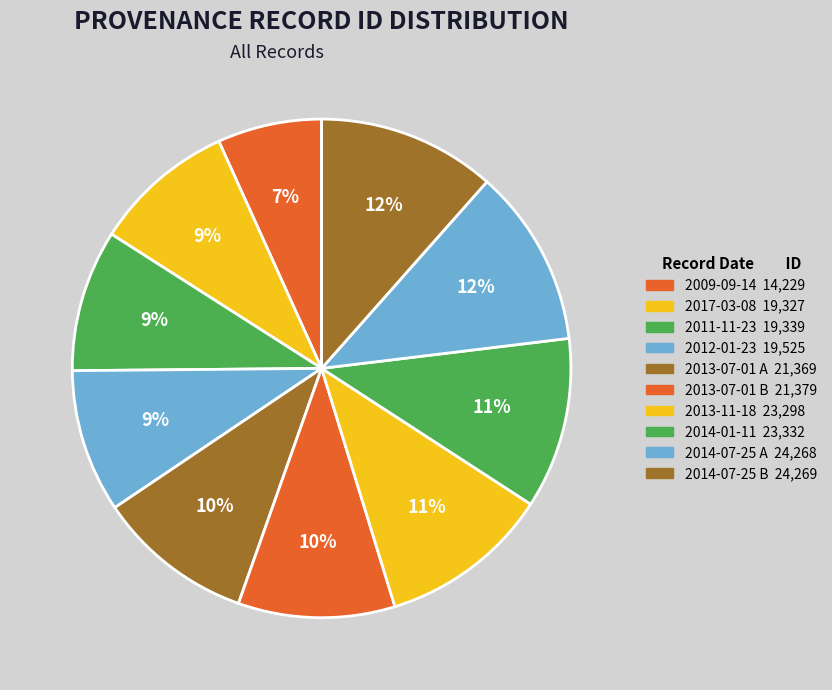

Which slice is the smallest?

2009-09-14